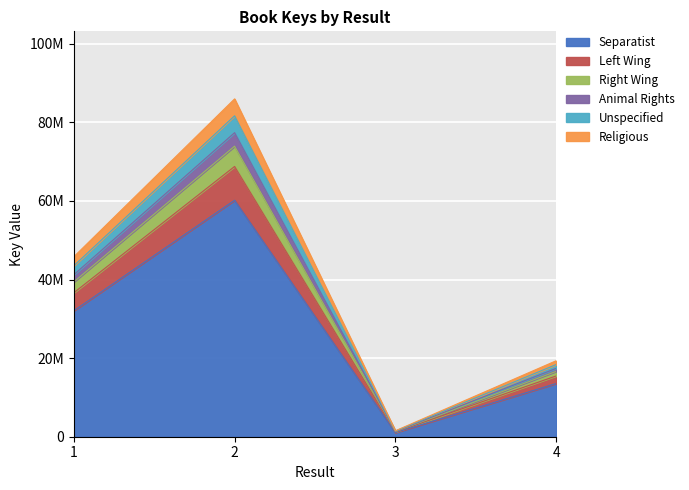

Does the chart display data point markers on the line(s)?

No